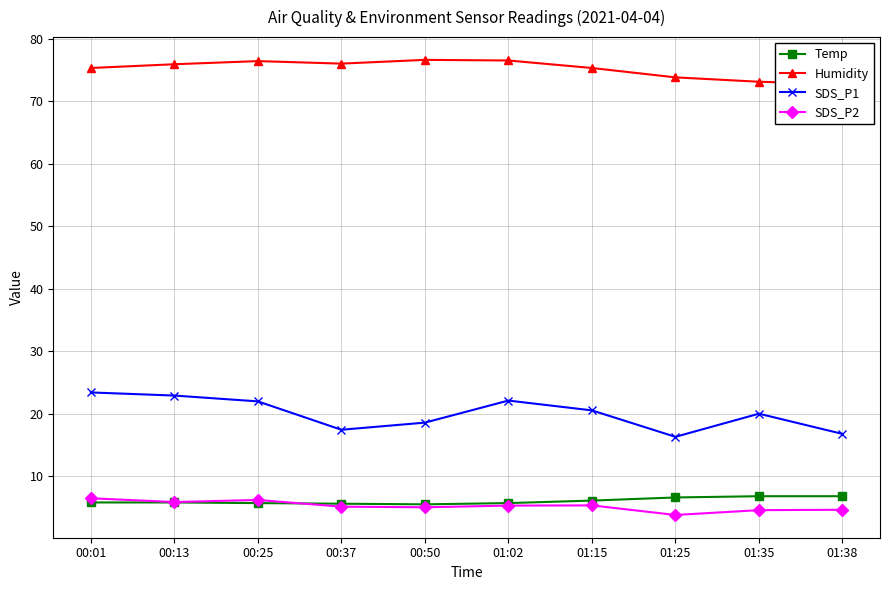

What is the label of the 8th point from the right?

00:25